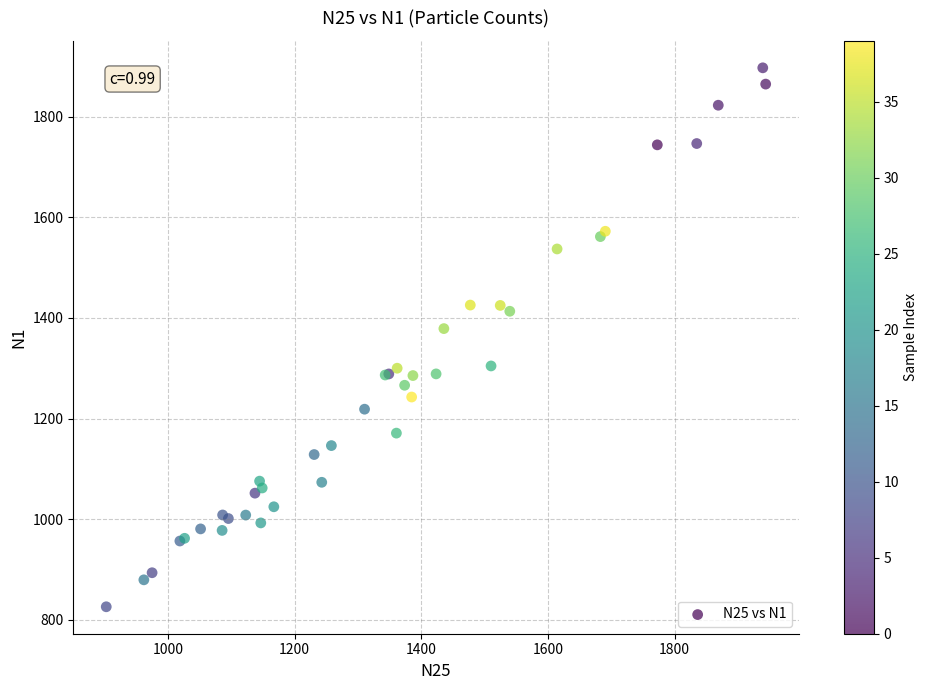

What Y value in the scatter plot is closest to 1361?

1378.9